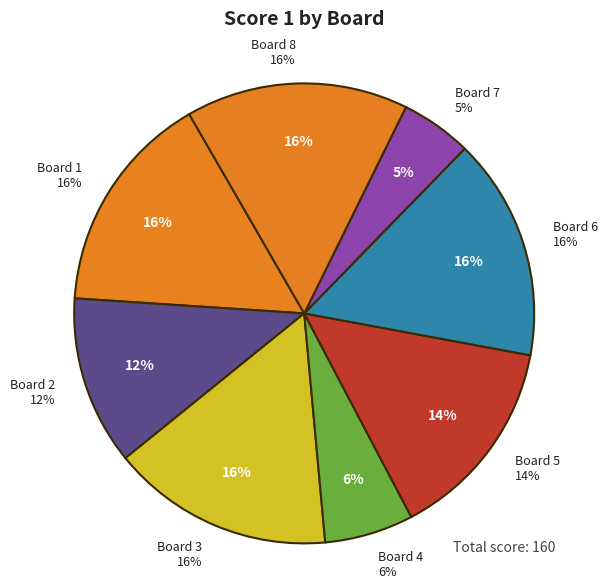

Does Board 5 account for over 50% of the chart?

No